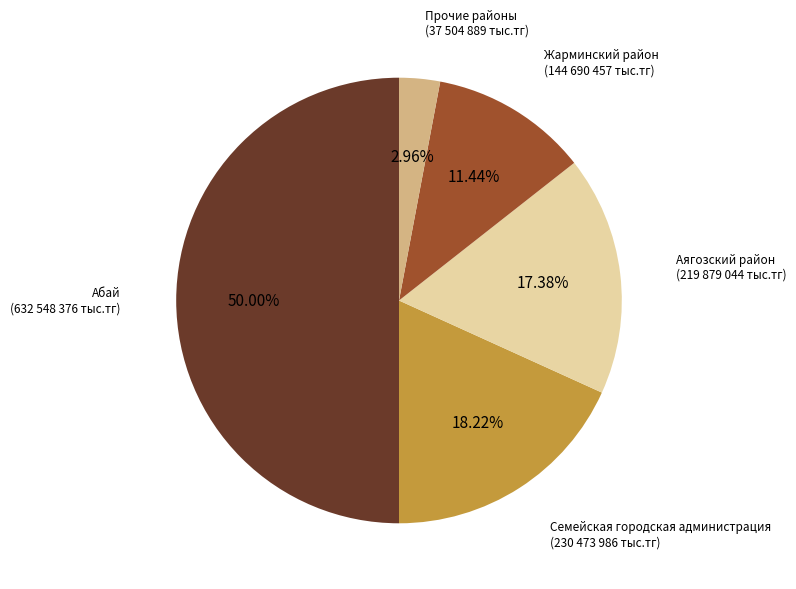

Does any single category account for the majority?

No